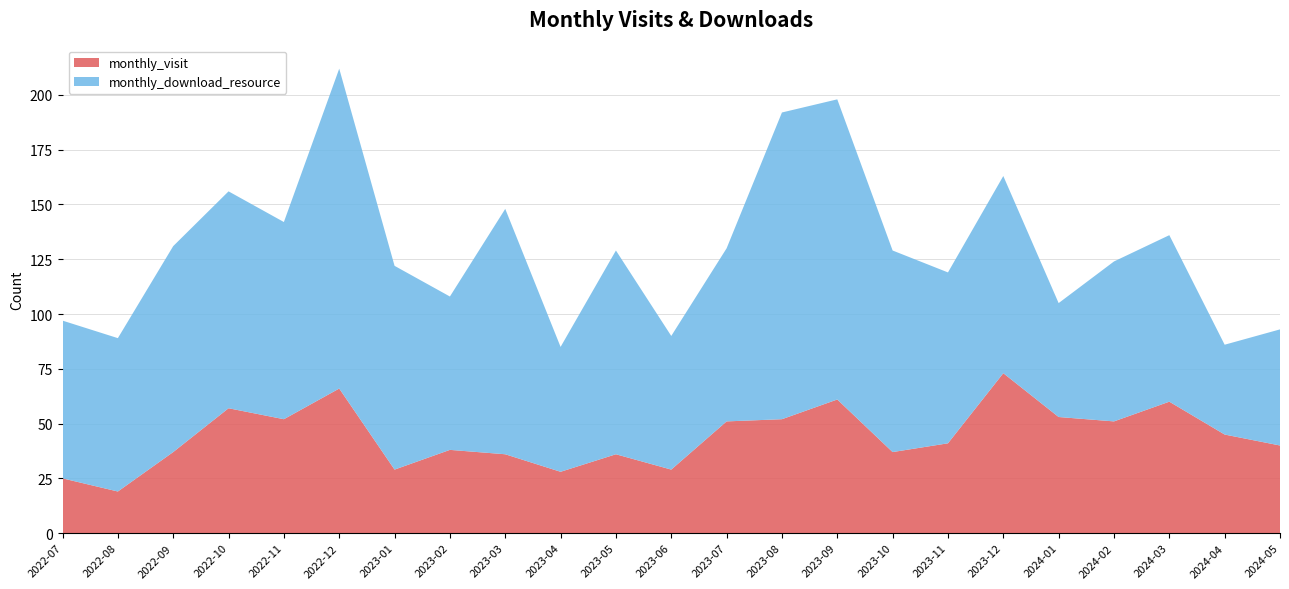

Reading left to right, what are all the values shown in this chart?

monthly_visit: 2022-07=25	2022-08=19	2022-09=37	2022-10=57	2022-11=52	2022-12=66	2023-01=29	2023-02=38	2023-03=36	2023-04=28	2023-05=36	2023-06=29	2023-07=51	2023-08=52	2023-09=61	2023-10=37	2023-11=41	2023-12=73	2024-01=53	2024-02=51	2024-03=60	2024-04=45	2024-05=40
monthly_download_resource: 2022-07=72	2022-08=70	2022-09=94	2022-10=99	2022-11=90	2022-12=146	2023-01=93	2023-02=70	2023-03=112	2023-04=57	2023-05=93	2023-06=61	2023-07=79	2023-08=140	2023-09=137	2023-10=92	2023-11=78	2023-12=90	2024-01=52	2024-02=73	2024-03=76	2024-04=41	2024-05=53